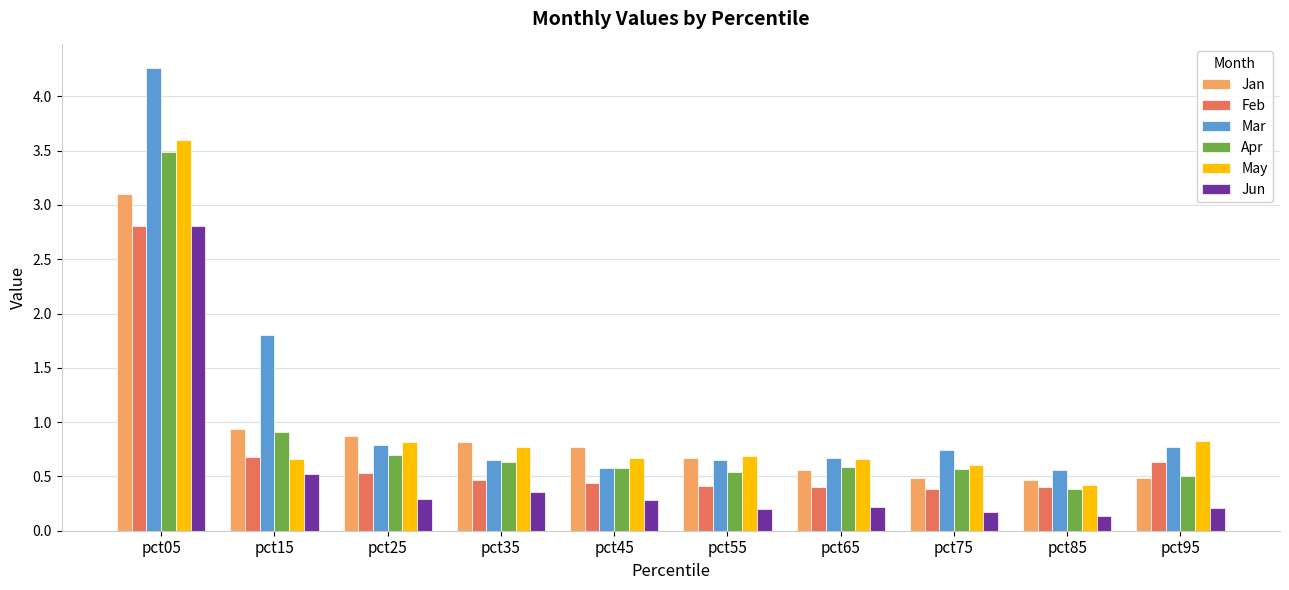

What are all the series names shown in the legend?

Jan, Feb, Mar, Apr, May, Jun